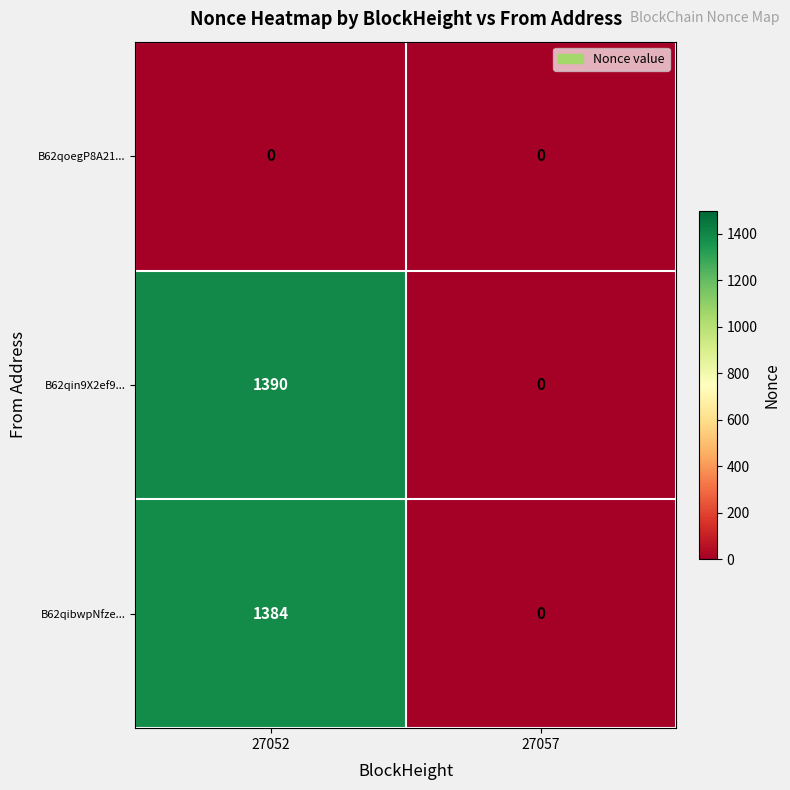

Which label corresponds to the largest value in the chart?

27052